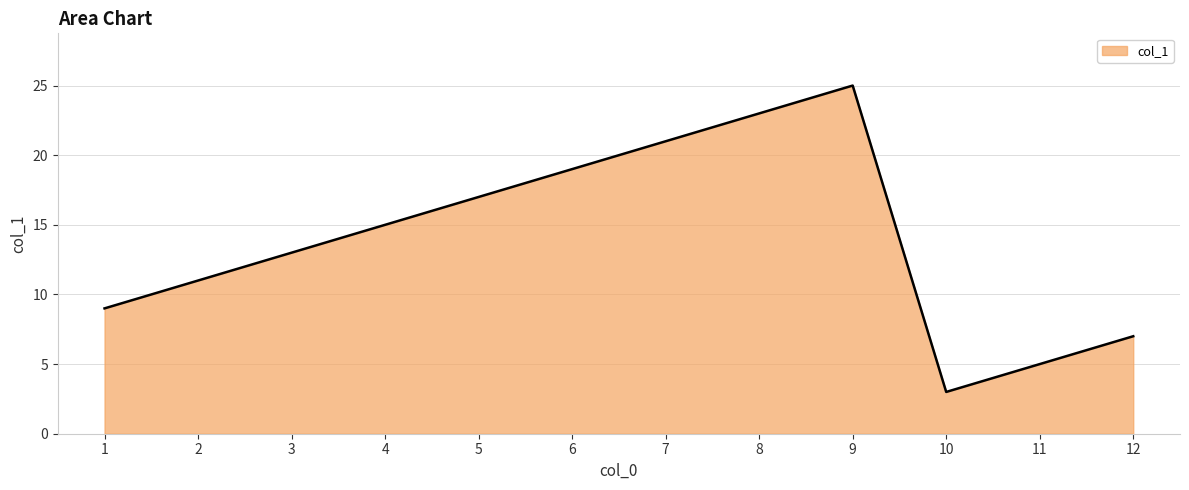

Where is the first local minimum?

10